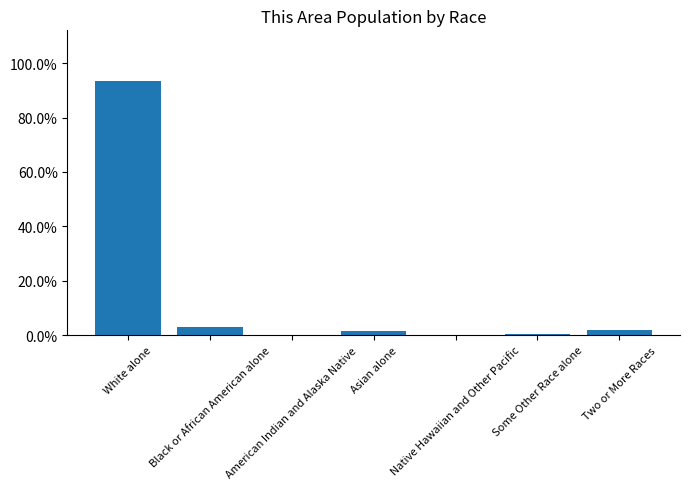

How many positive values are there?

6